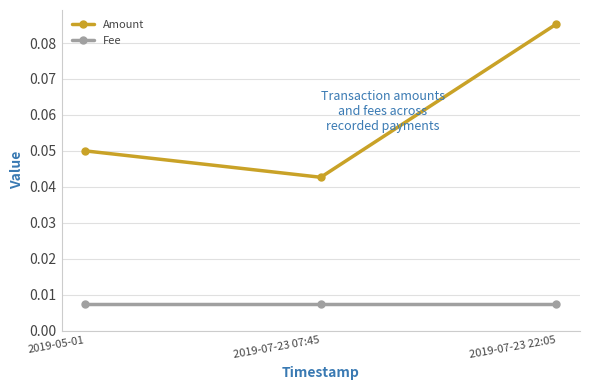

What position from the right is 2019-05-01?

3